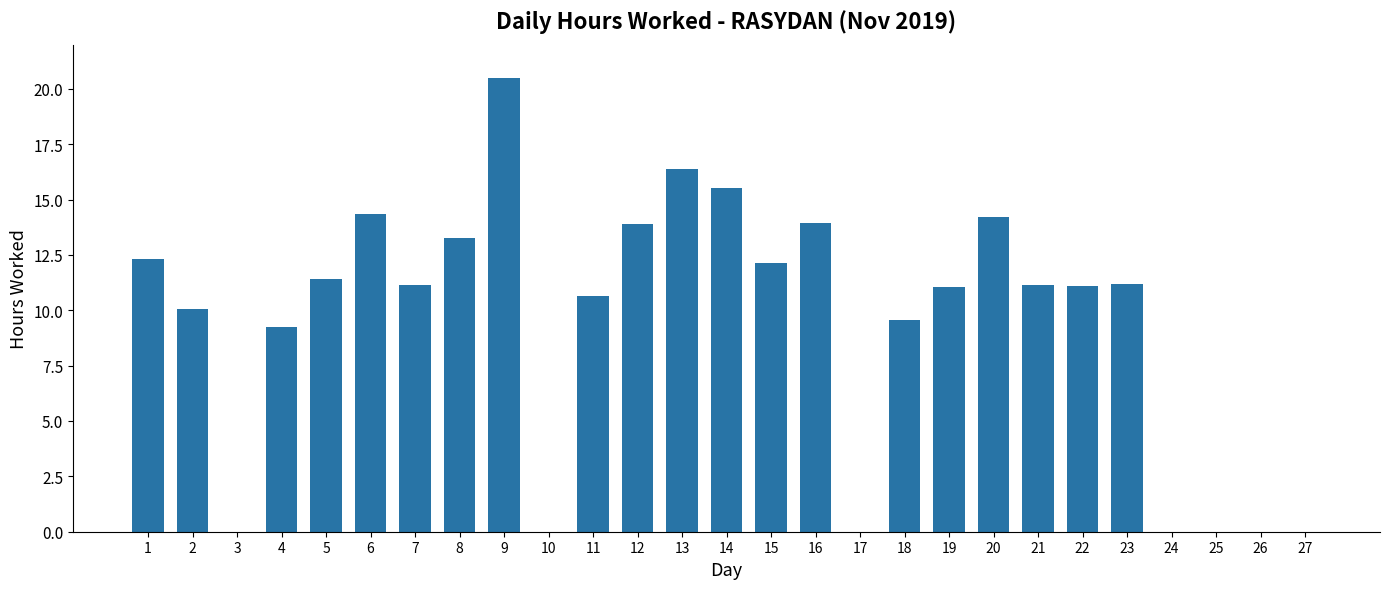

What is the average value?

9.4